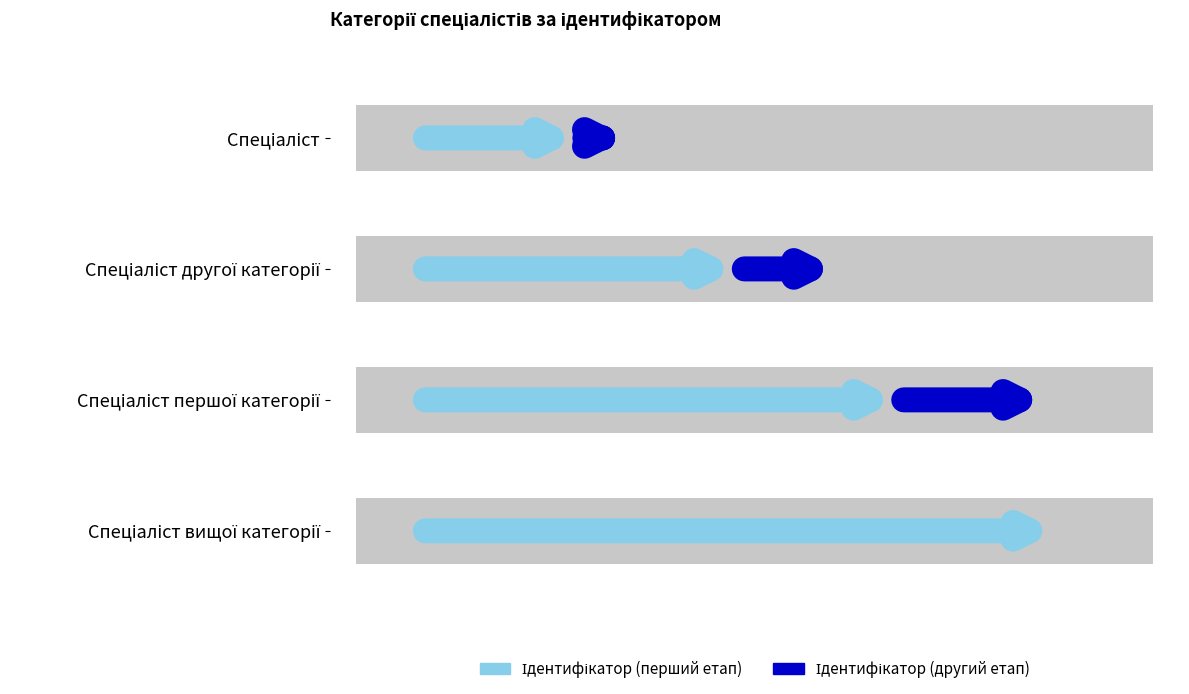

At which category does the chart reach its peak across all series?

Спеціаліст вищої категорії